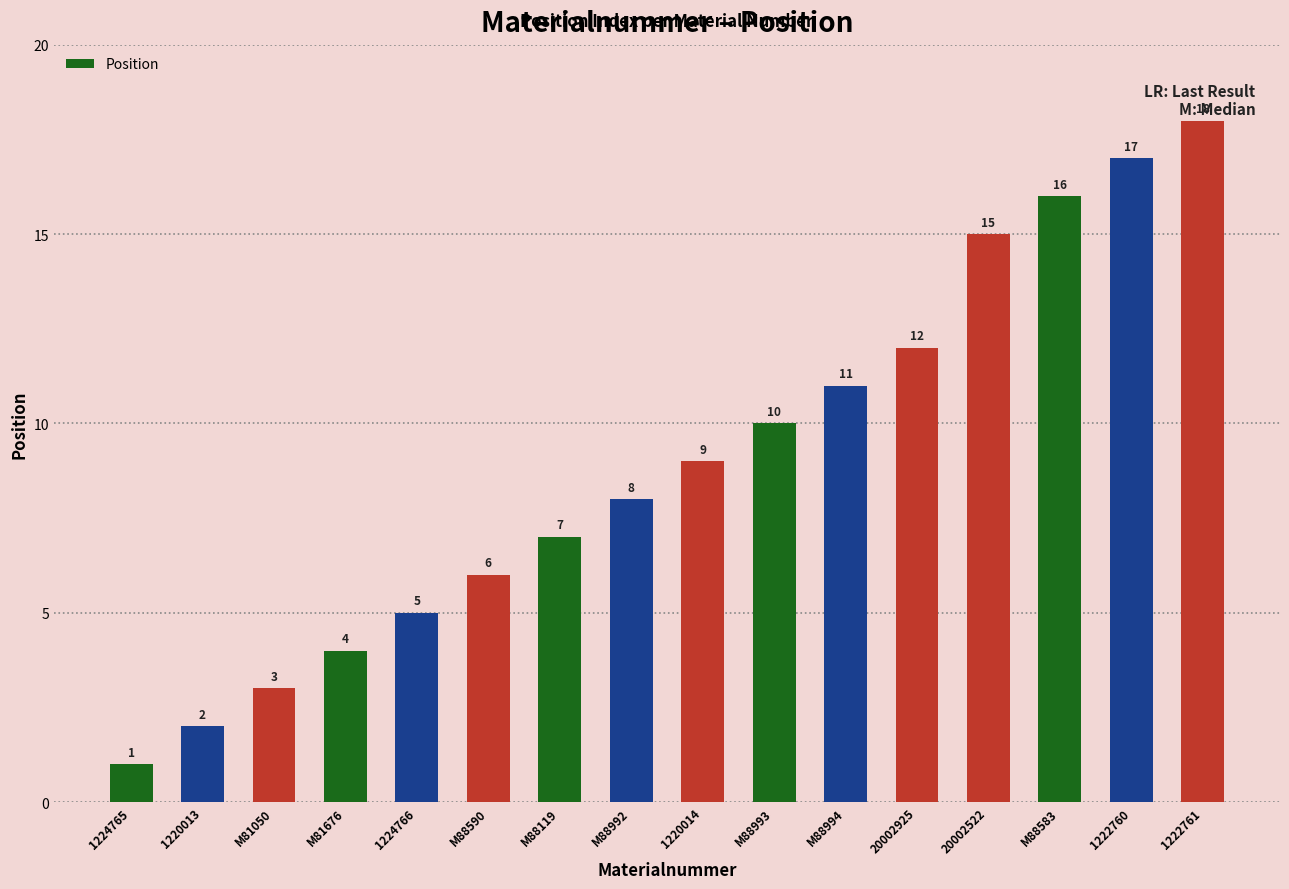

List the labels in order of value, largest first.

1222761, 1222760, M88583, 20002522, 20002925, M88994, M88993, 1220014, M88992, M88119, M88590, 1224766, M81676, M81050, 1220013, 1224765